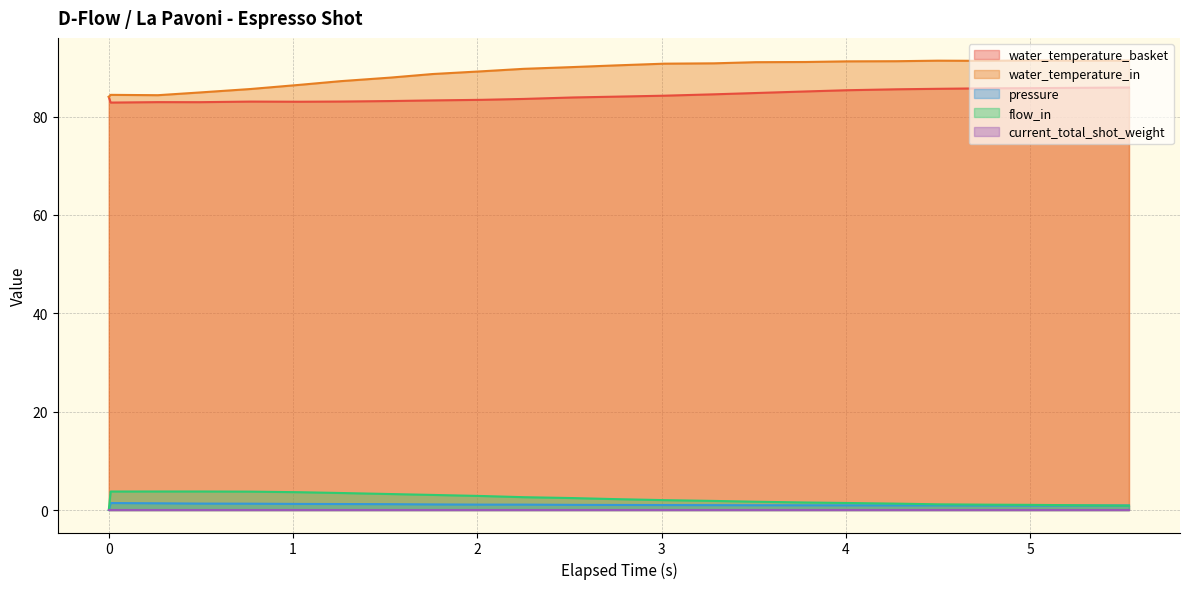

Which series has the largest range (max minus min)?

water_temperature_in